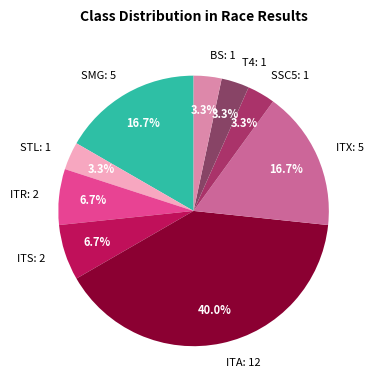

Is there any slice that represents more than half of the pie?

No